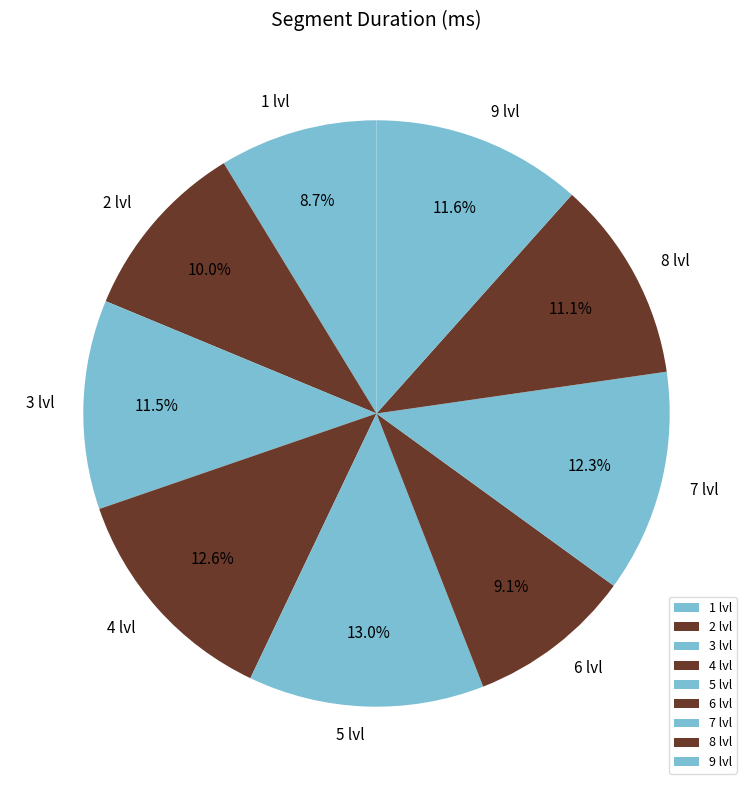

Does 5 lvl represent more than half of the total?

No